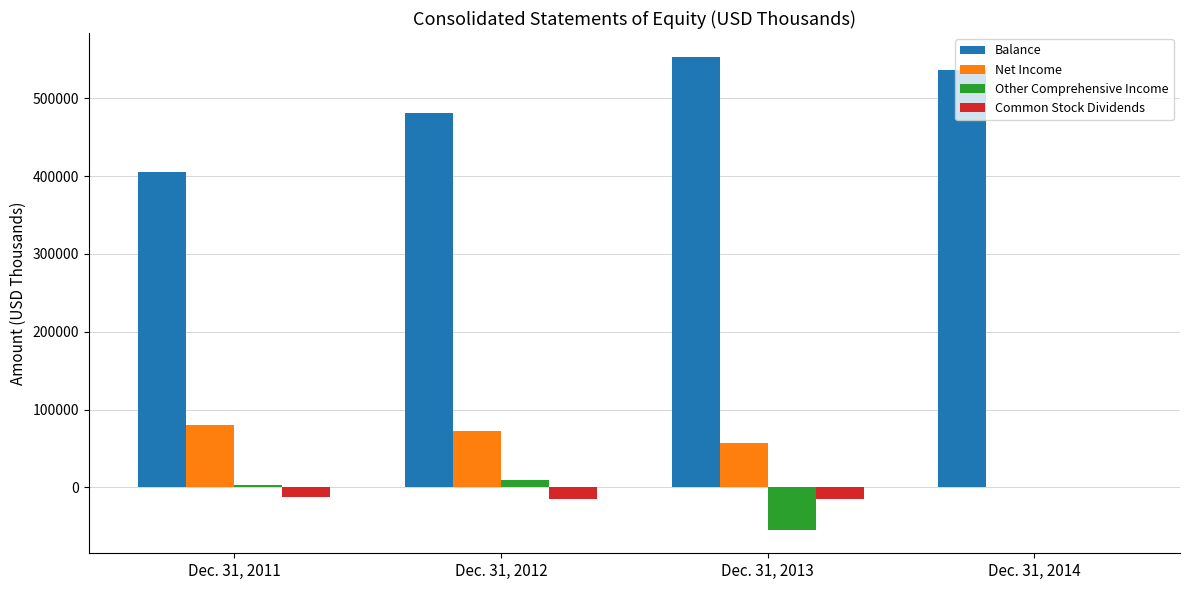

Which series has the largest total across all categories?

Balance